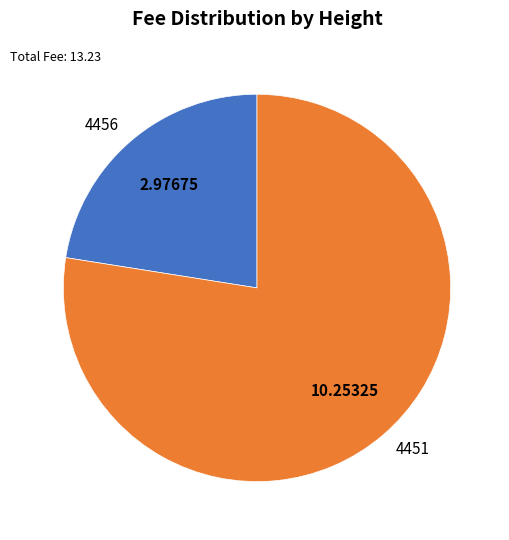

Which has a higher value, 4456 or 4451?

4451